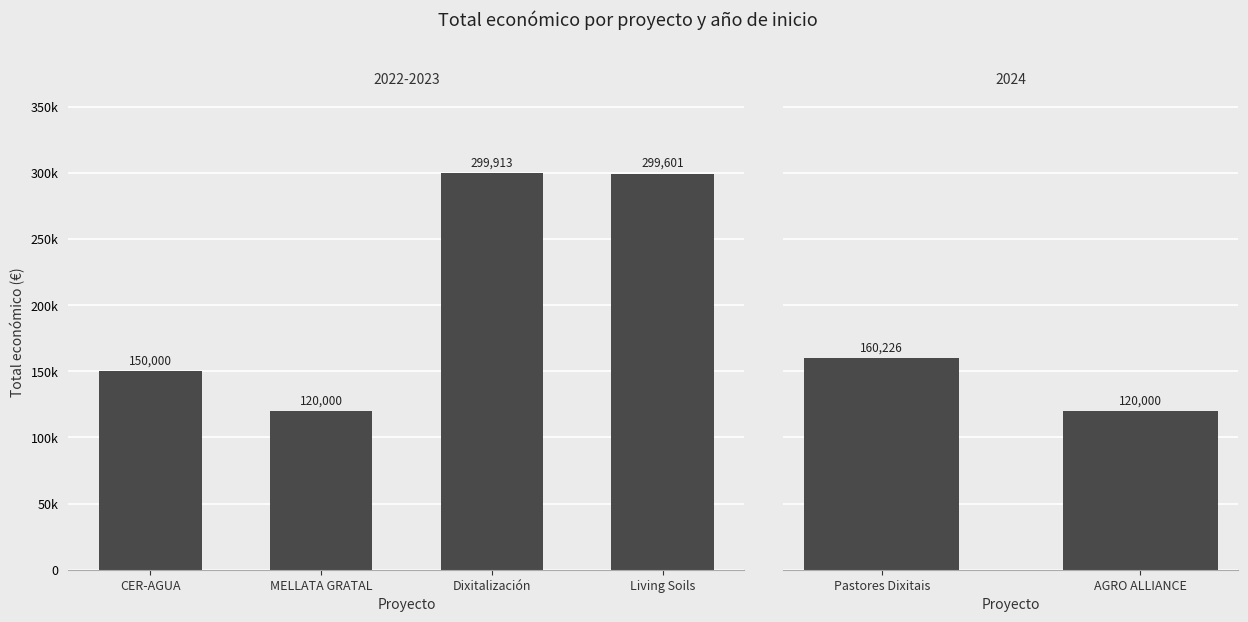

Where does the data first go above 160226?

Dixitalización